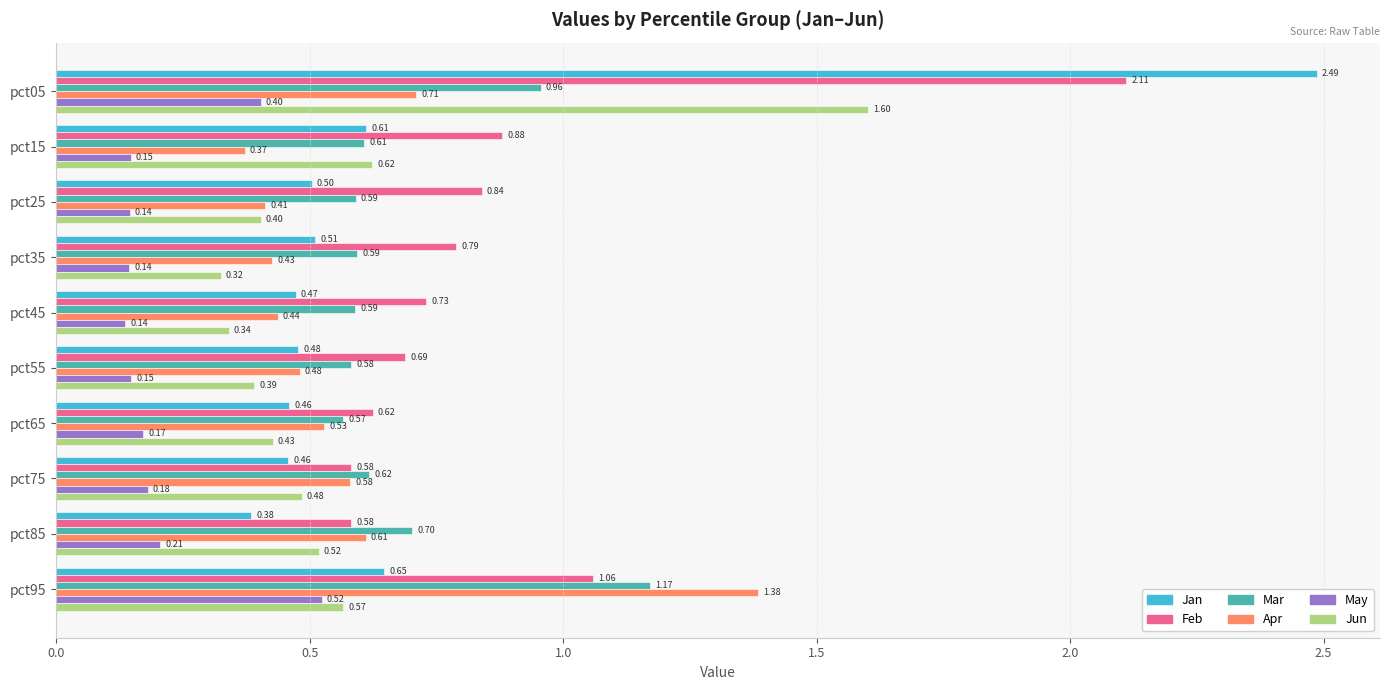

Rank the series by their maximum value, from highest to lowest.

Jan, Feb, Jun, Apr, Mar, May